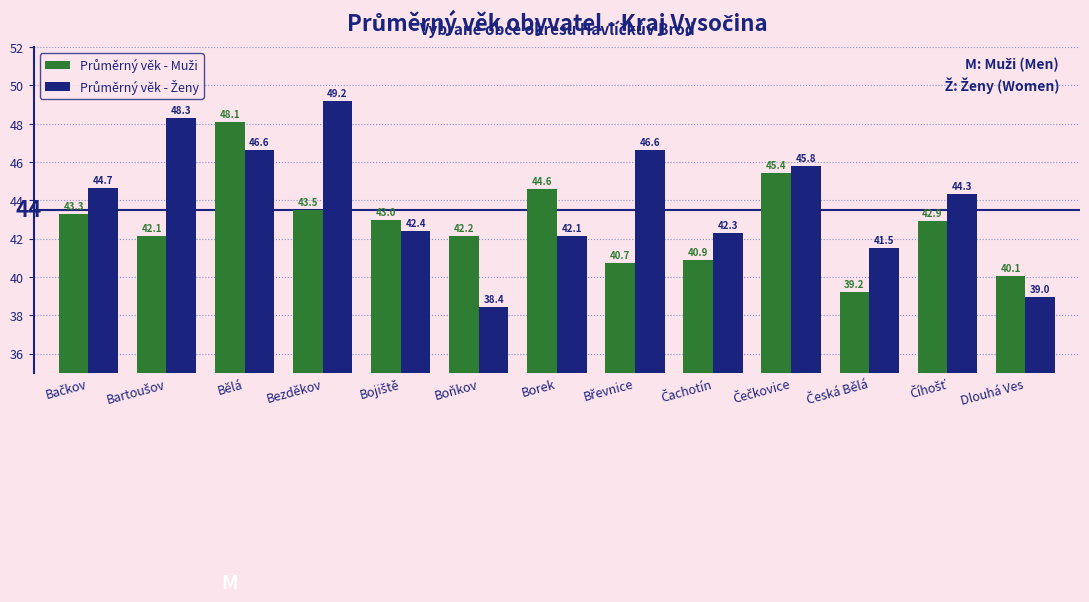

What is the spread (max minus min) of values at Boňkov?

3.7